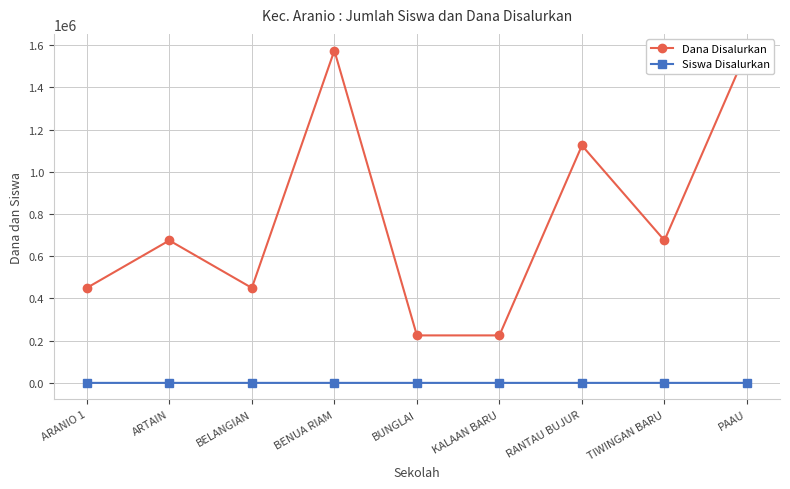

Count the Siswa Disalurkan values in the range 2 to 5.

5